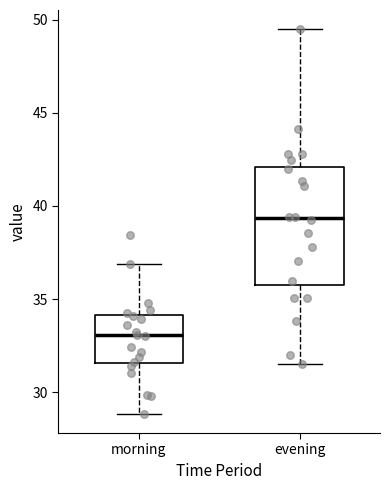

Reading left to right, transcribe this box plot: for each box, give where its median line is, the range the box spans, and where its two whiskers end, as read against the y-axis. The values are not printed on the chart, so give them approximately, as read against the axis.

morning: median 33.0, box 31.5 to 34.0, whiskers 29.0 to 37.0
evening: median 39.5, box 35.5 to 42.0, whiskers 31.5 to 49.5